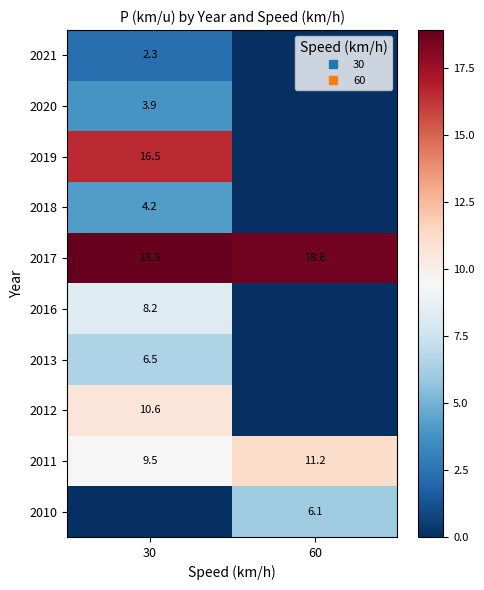

Rank the series by their maximum value, from highest to lowest.

2017, 2019, 2011, 2012, 2016, 2013, 2010, 2018, 2020, 2021